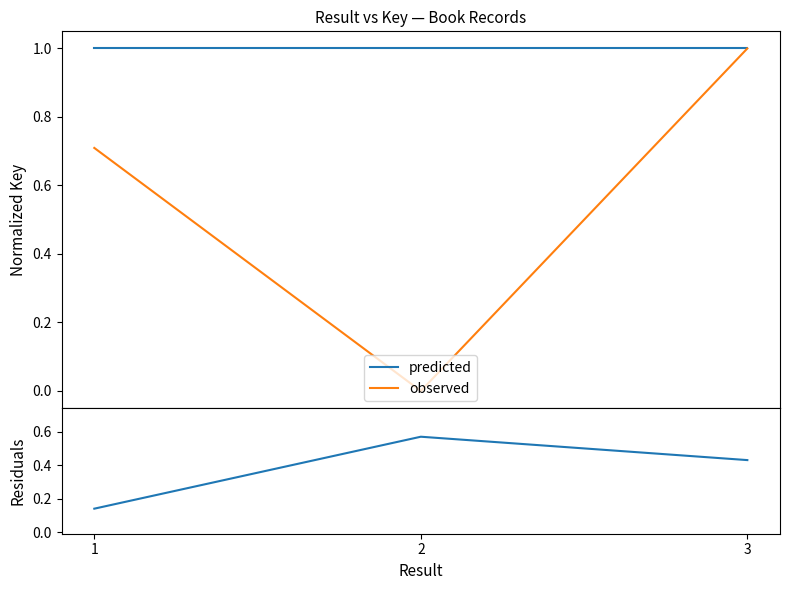

What is the greatest value displayed?

1.0